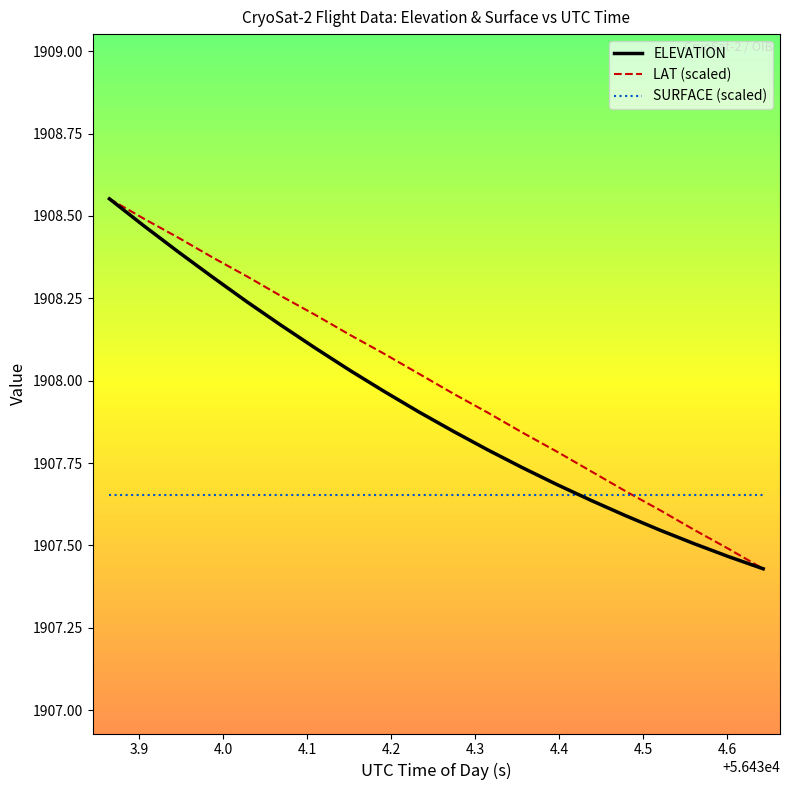

Which series has the widest spread of values?

ELEVATION